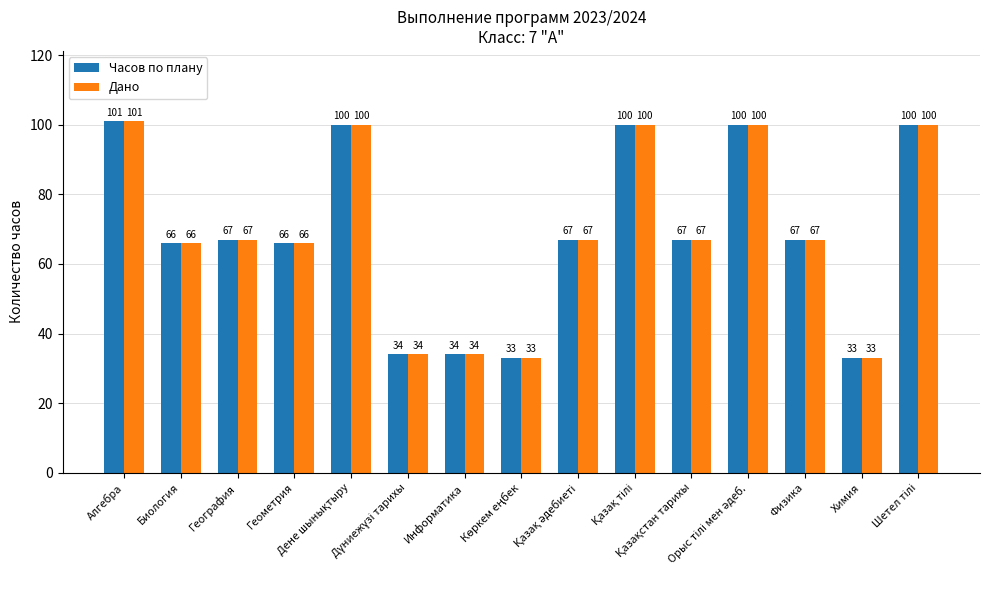

What is the average value of the Дано series?

69